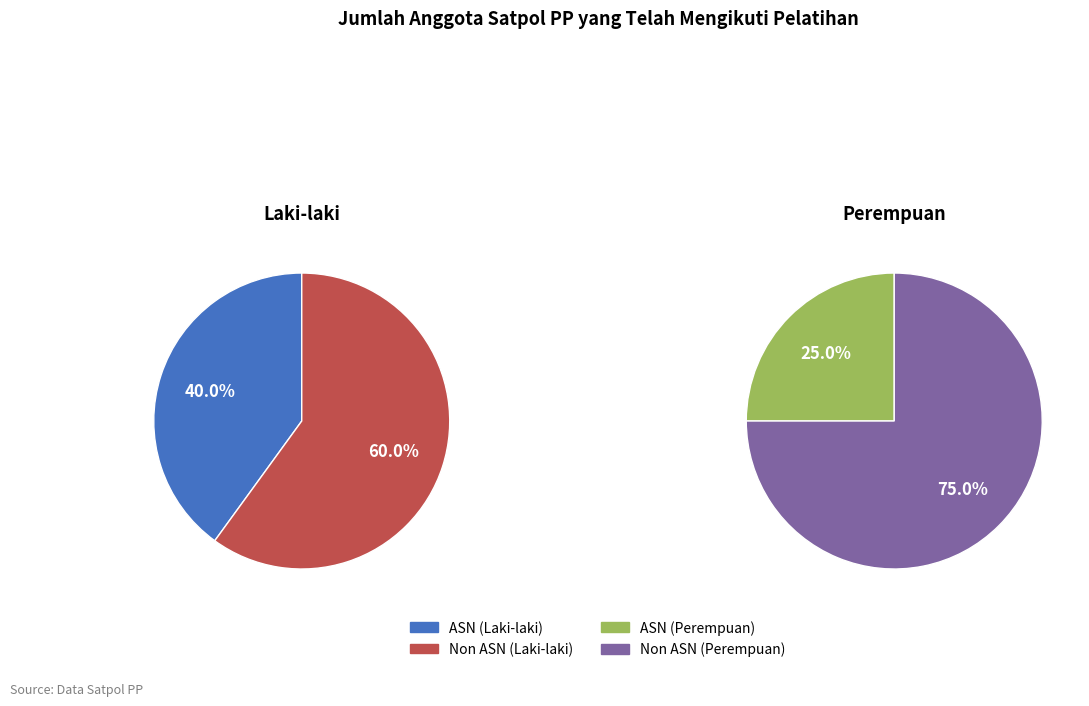

To the nearest percent, what is the difference between the Non ASN and ASN slice percentages?

20%